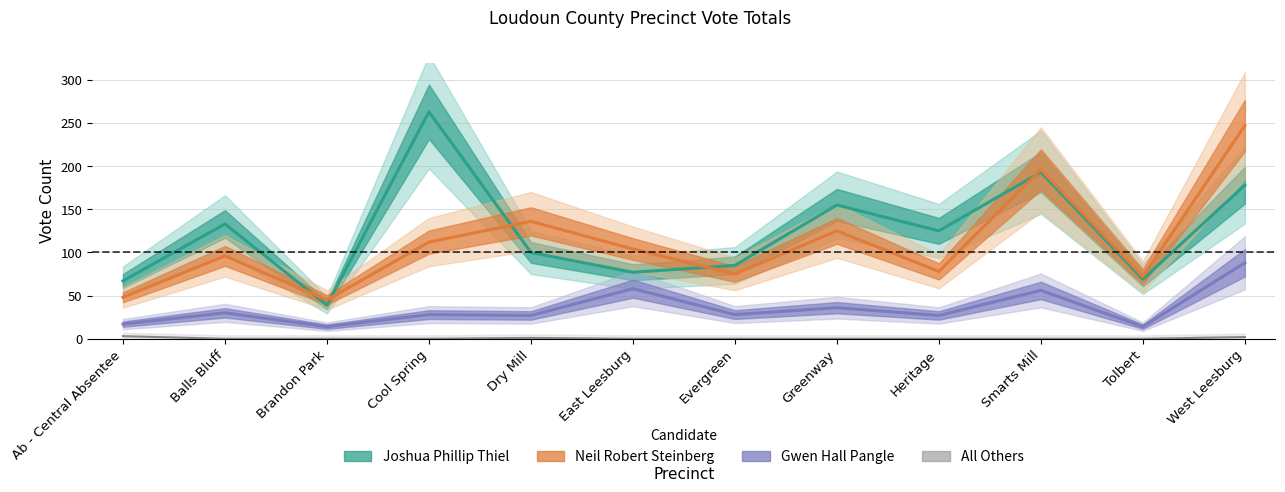

How many categories are shown in the chart?

12